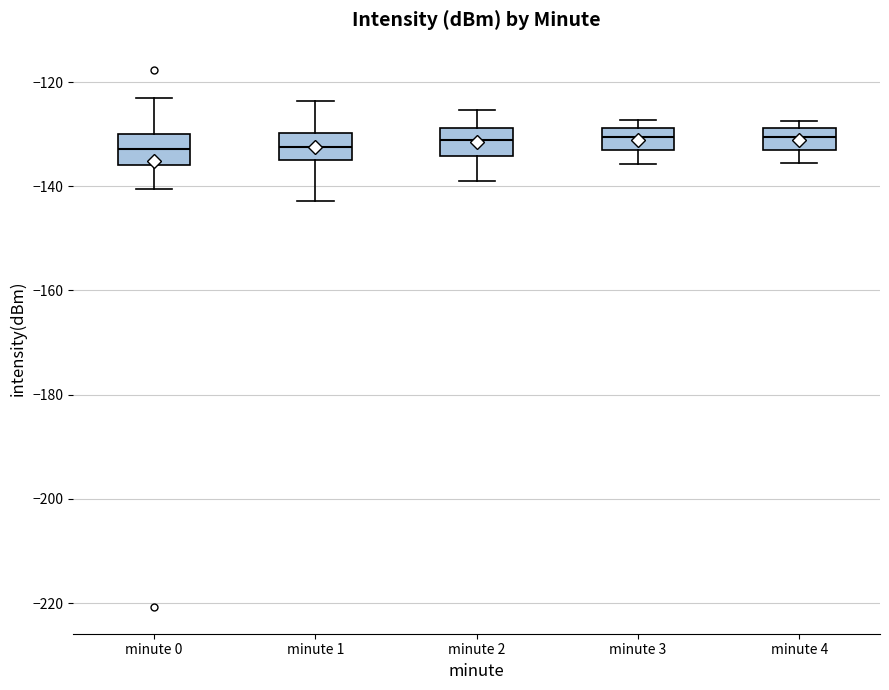

Where is the upper edge of the box for minute 3 on the y-axis? The values are not printed on the chart, so give them approximately, as read against the axis.

-128